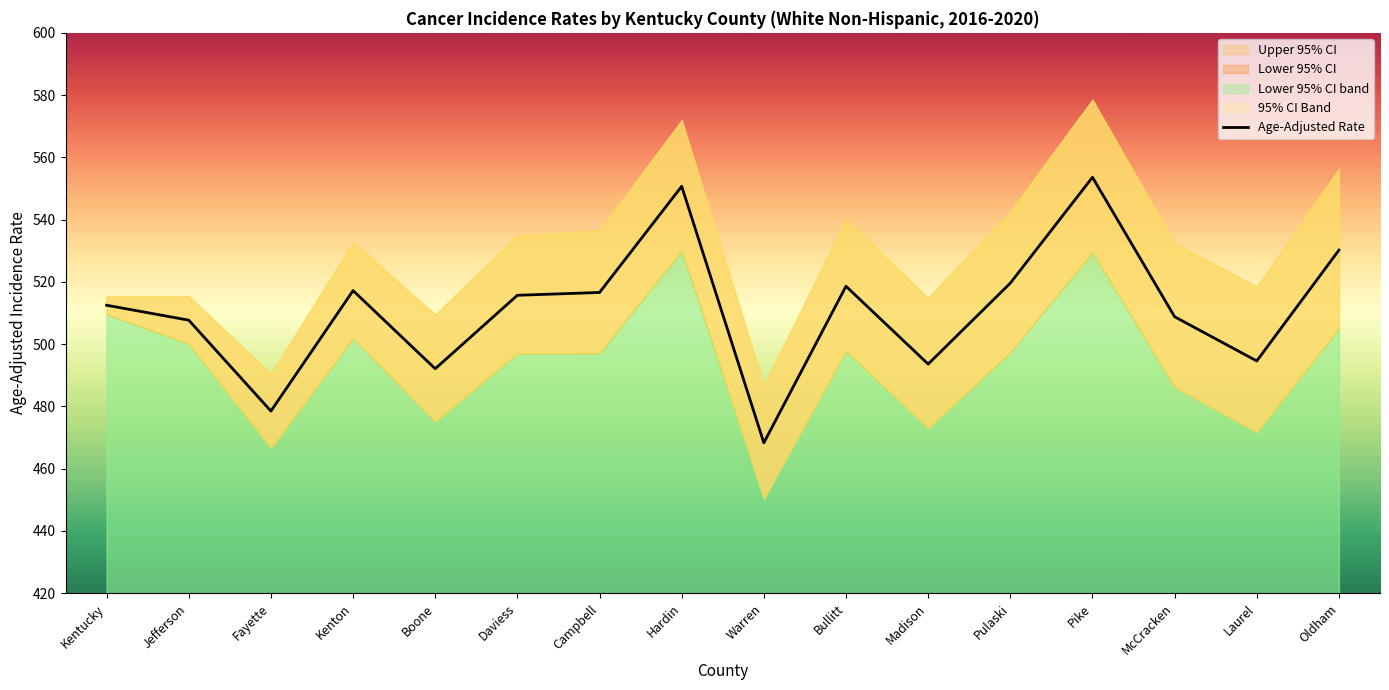

Read the value at Laurel.

494.6